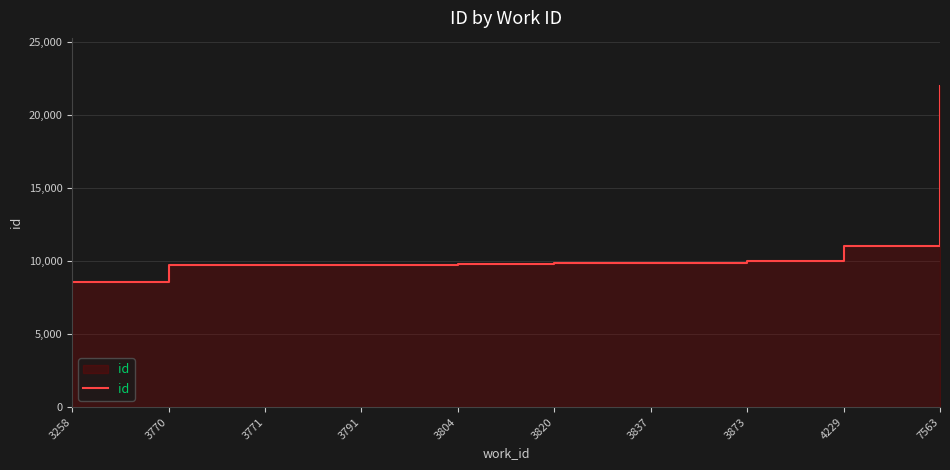

How many values exceed 9840?

4